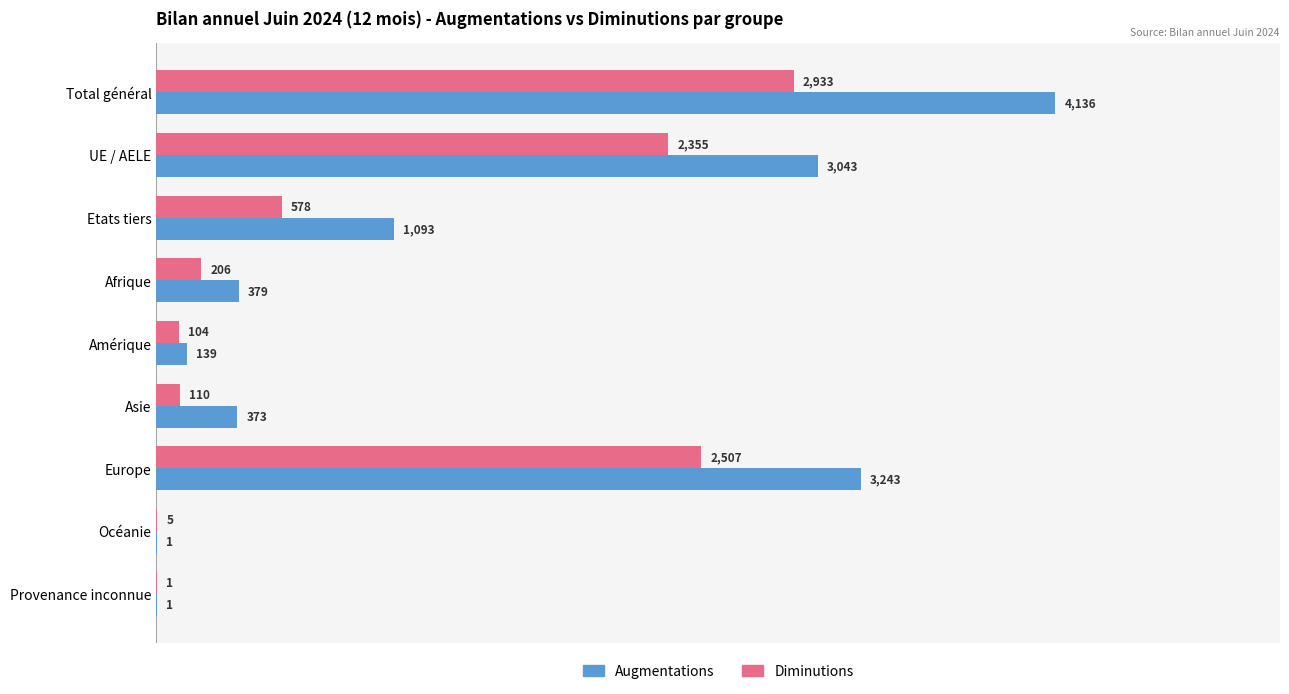

Which series has the largest total across all categories?

Augmentations